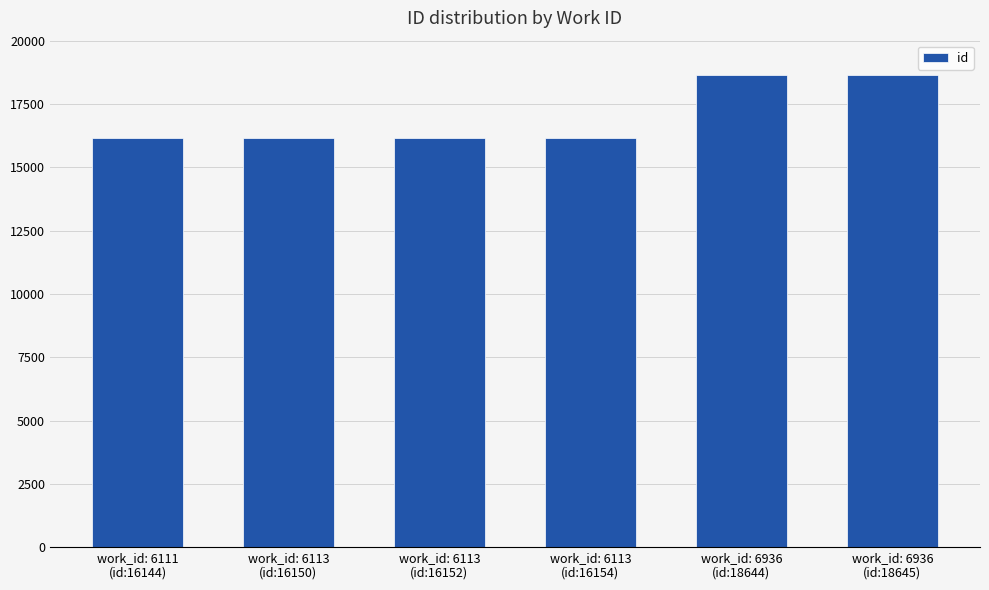

What is the sum of all values?

101889